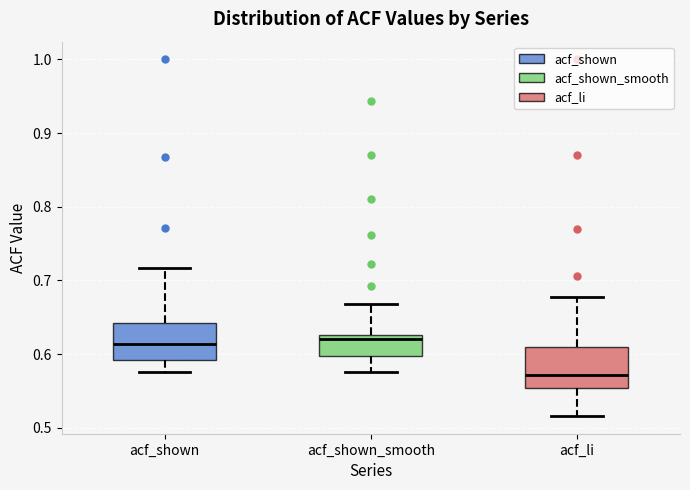

Which box has the lowest median line?

acf_li